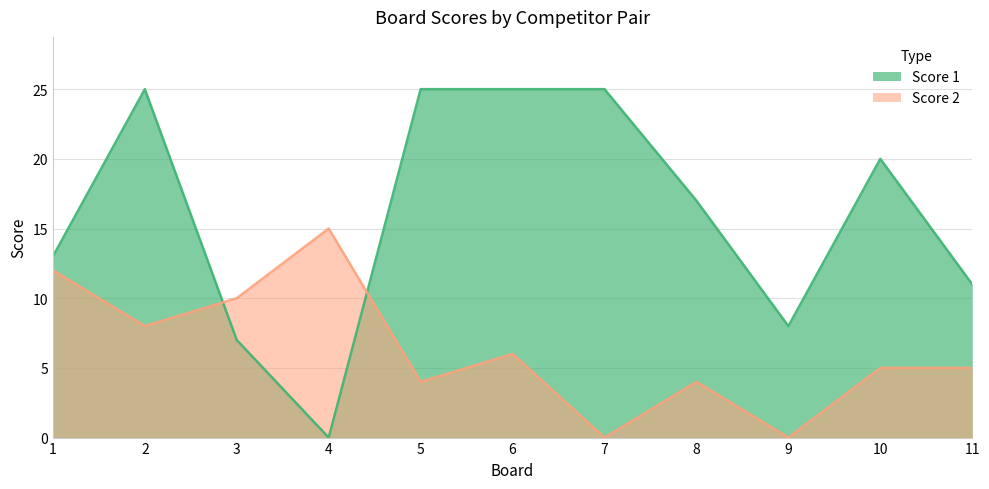

How many times do Score 2 and Score 1 cross each other?

2